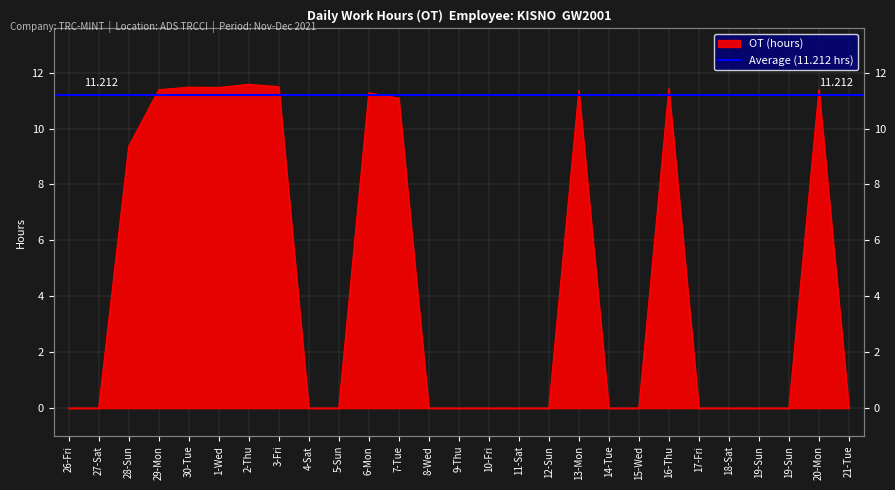

What is the change in value from 28-Sun to 9-Thu?

-9.4